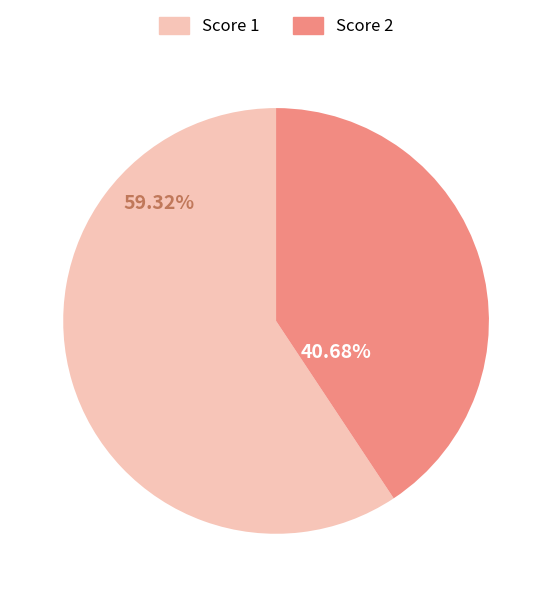

Is there any slice that represents more than half of the pie?

Yes